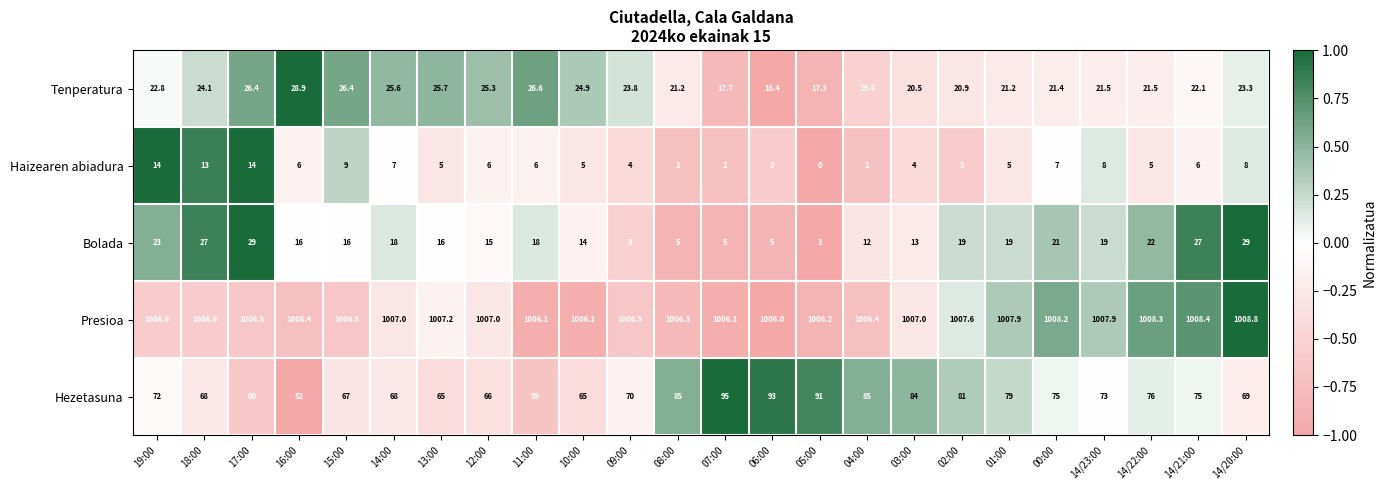

What is the spread (max minus min) of values at 16:00?

1000.4